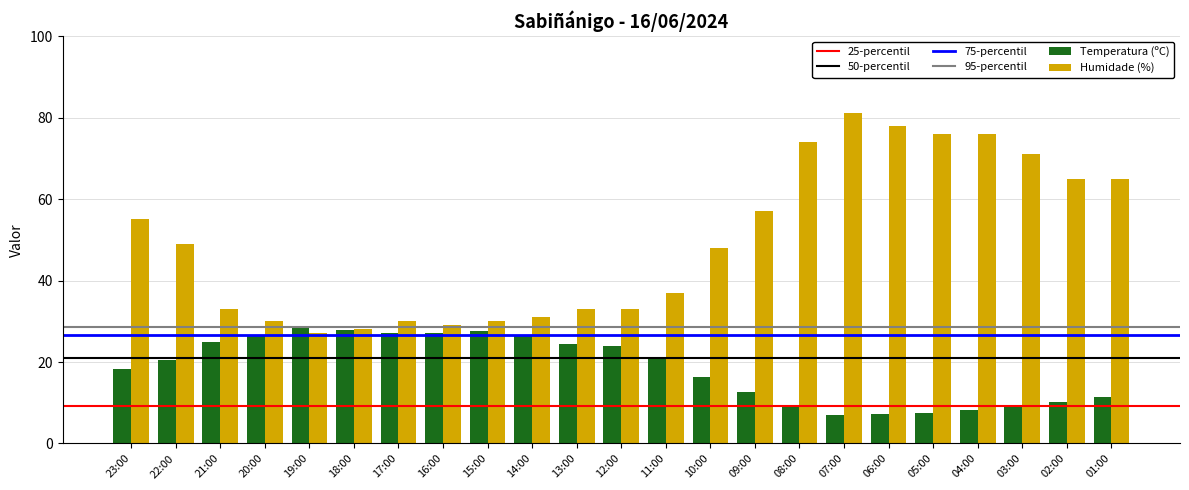

The Humidade (%) series shows 28.0 at 18:00. True or false?

True